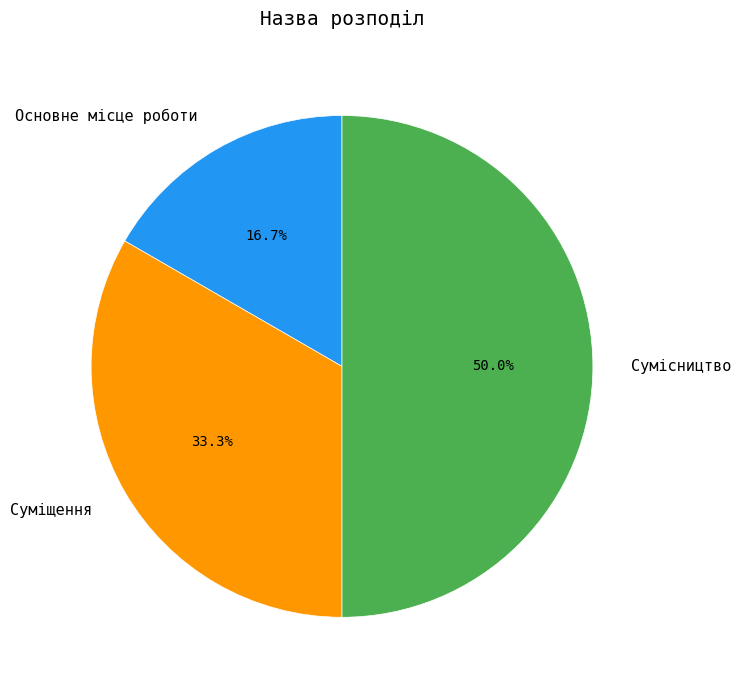

Combined, do Сумісництво and Основне місце роботи account for over 50%?

Yes